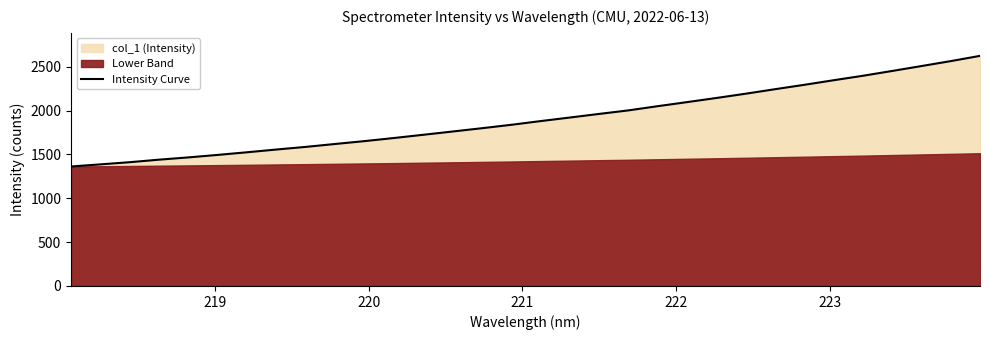

True or false: there are more than 1 points higher than both neighbors.

False